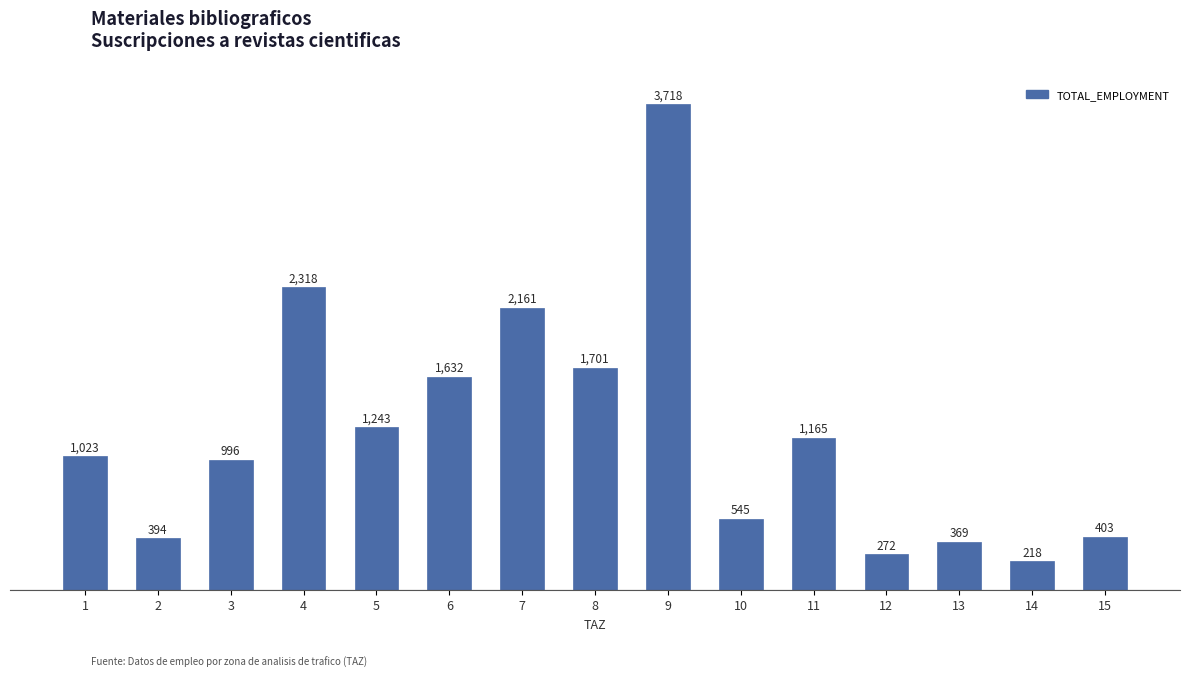

Rank the categories by value from highest to lowest.

9, 4, 7, 8, 6, 5, 11, 1, 3, 10, 15, 2, 13, 12, 14